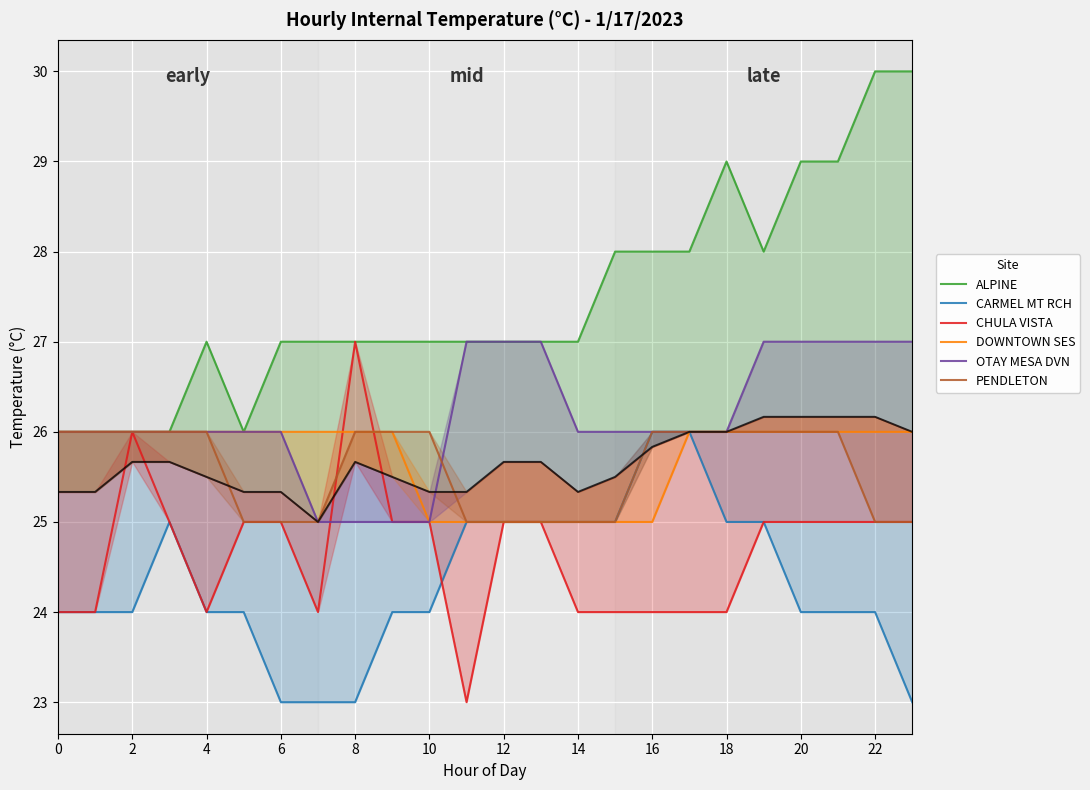

What is the difference between the second highest and second lowest values in the ALPINE series?

4